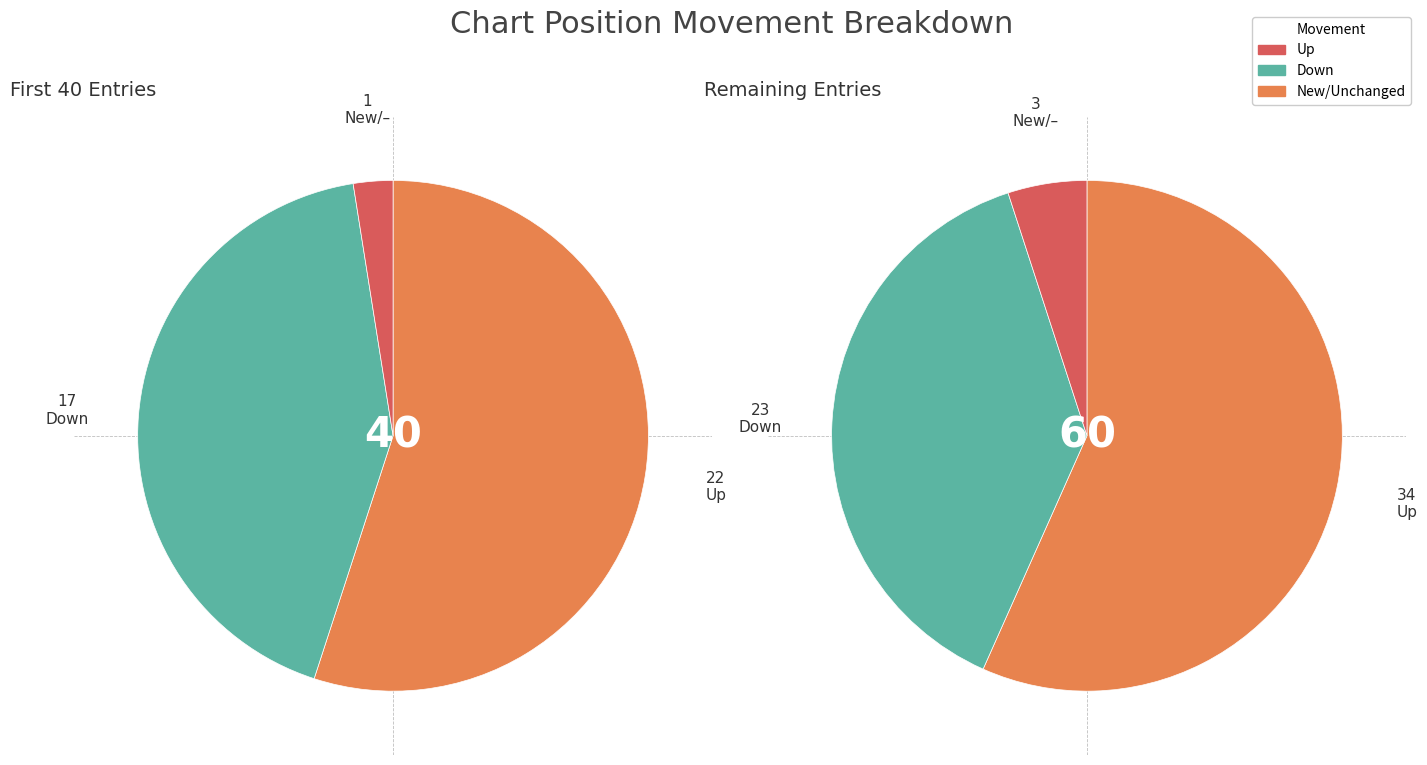

To the nearest percent, what is the difference between the down and up slice percentages?

16%